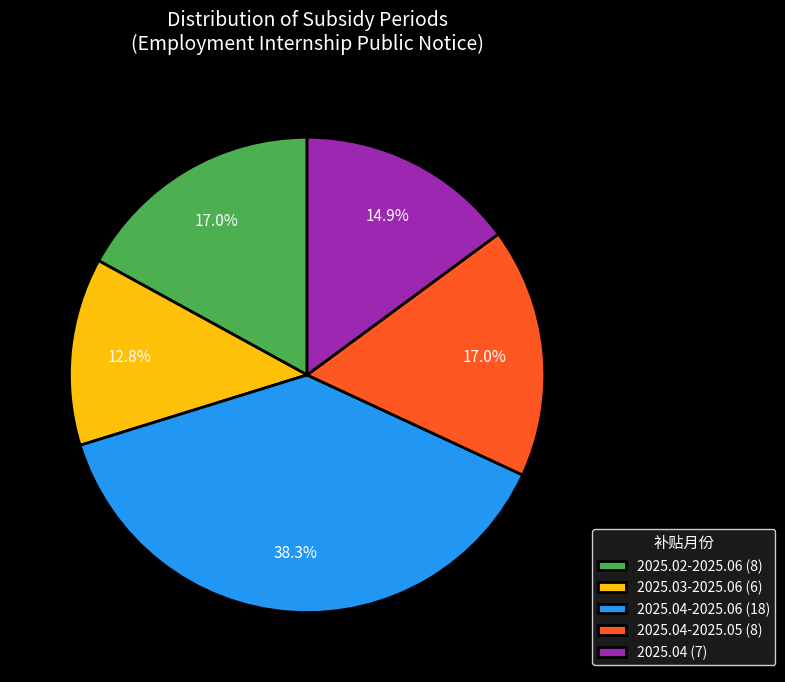

How many slices are in this pie chart?

5